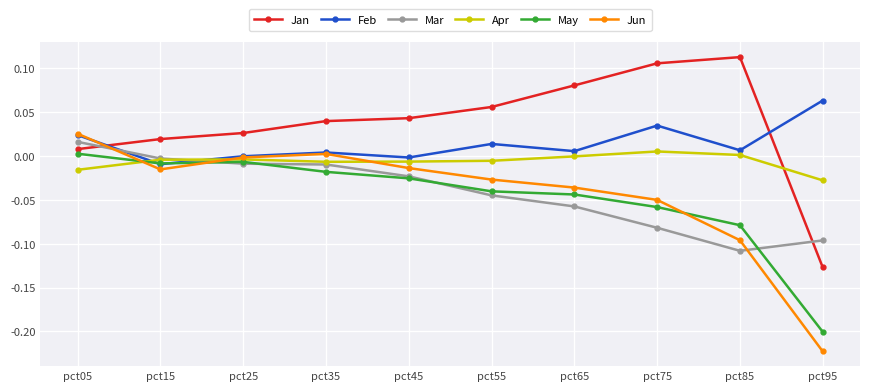

Is it true that May equals -0.1 at pct95?

False